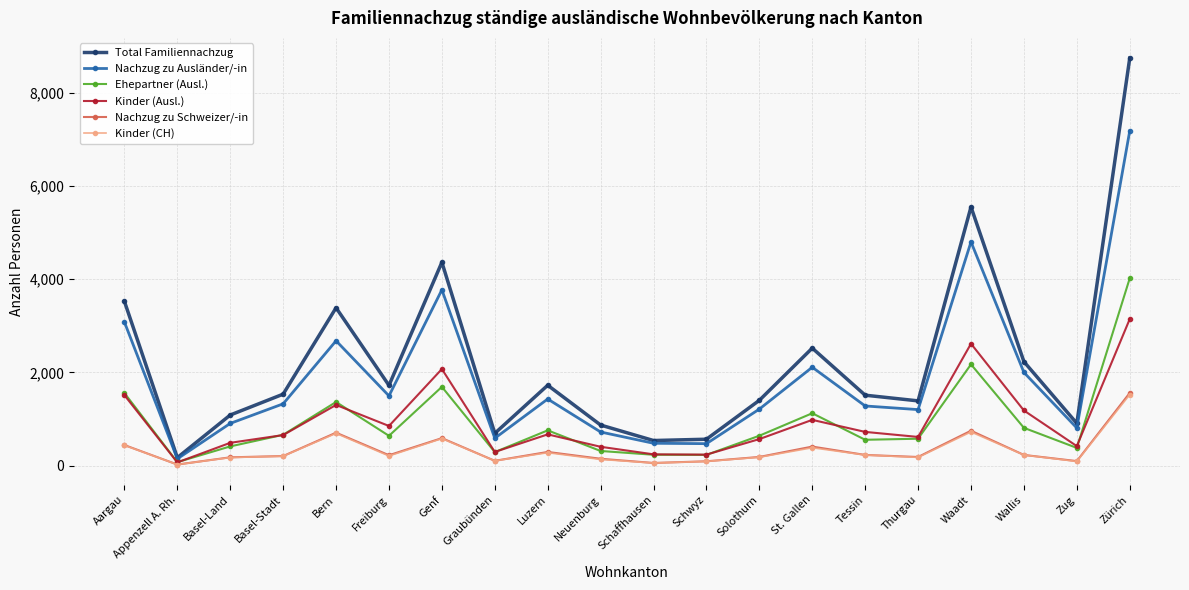

Does the chart display data point markers on the line(s)?

Yes